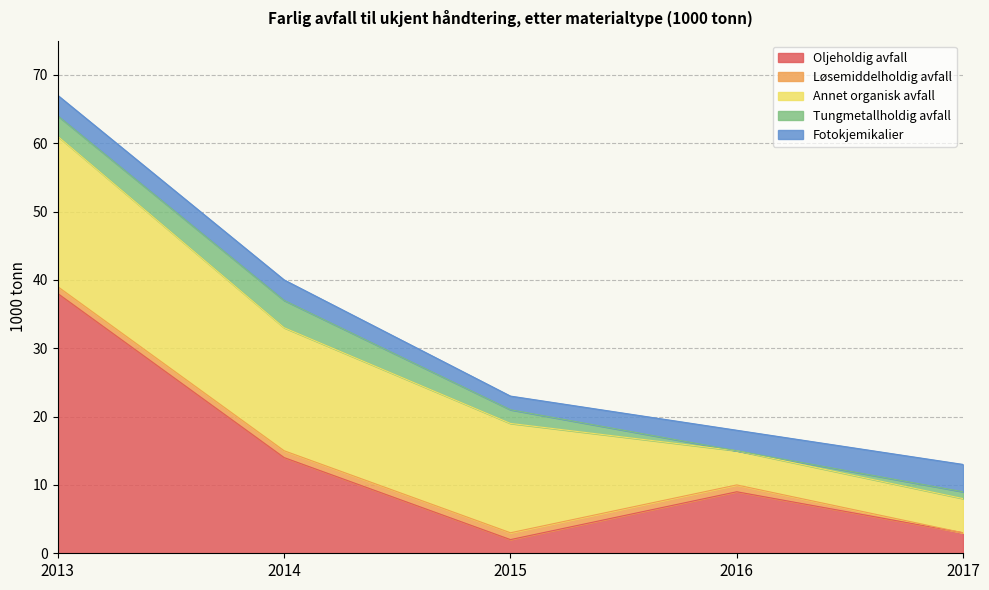

What is the value of the Løsemiddelholdig avfall point at the 4th from the left?

1